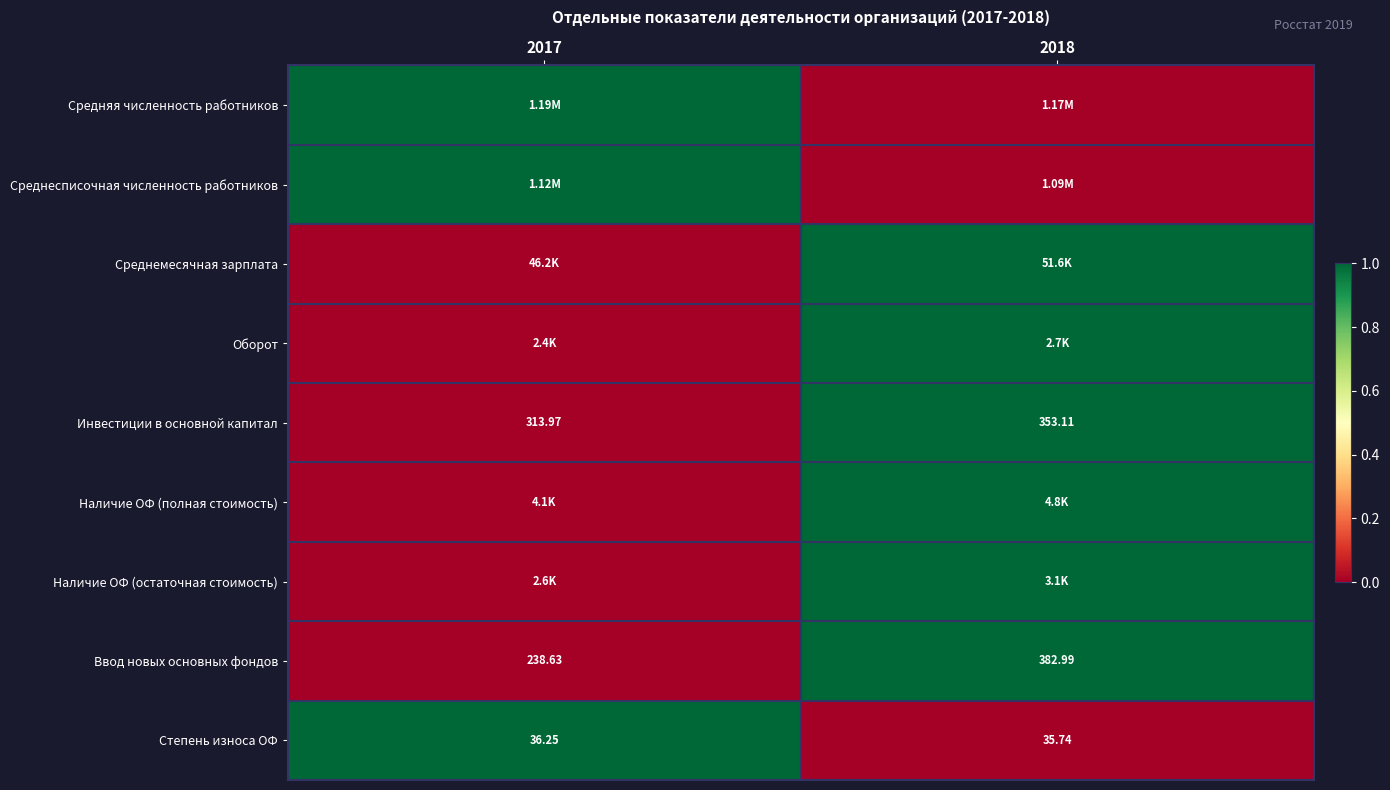

Which series has the largest total across all categories?

Средняя численность работников